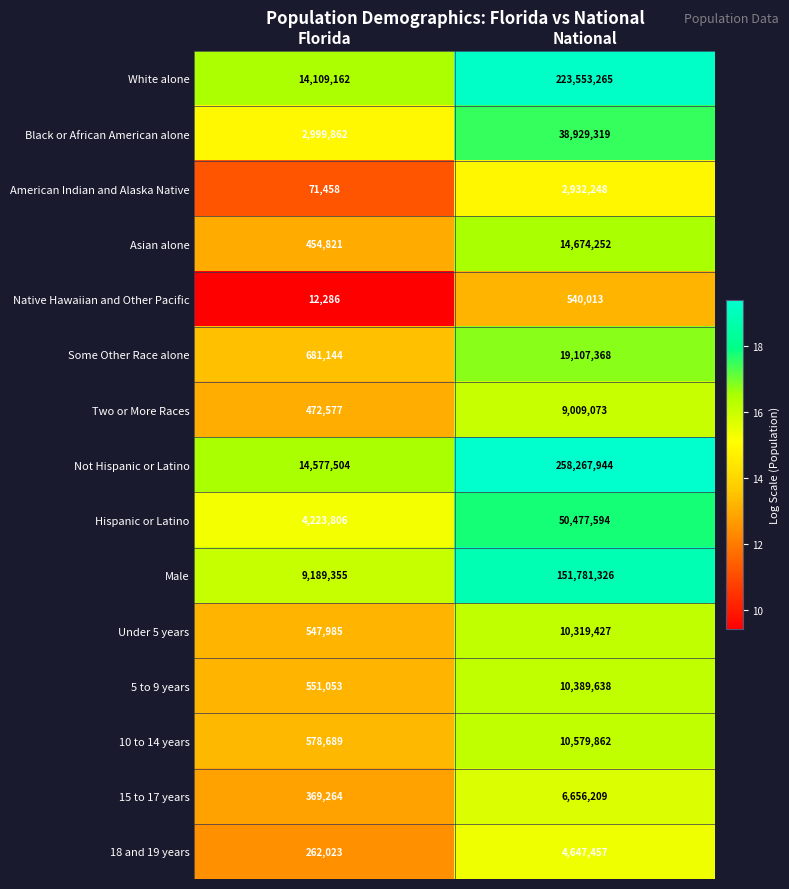

At which label is Male closest to 80485340?

Florida